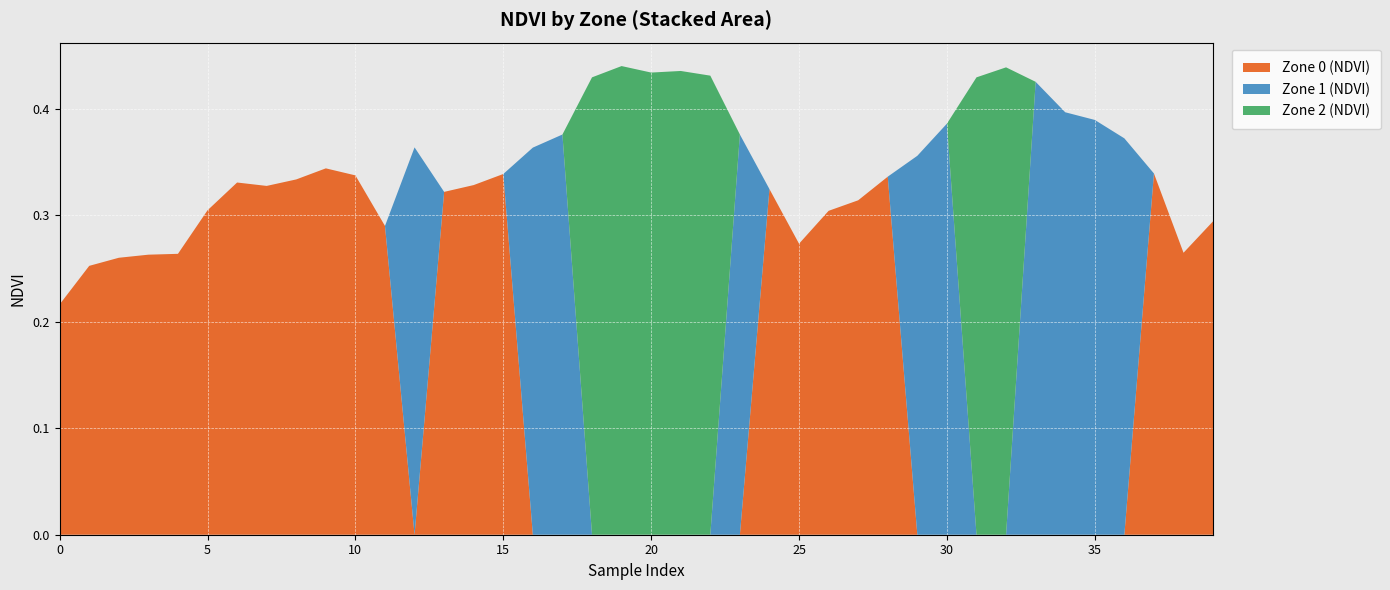

What is the approximate value of Zone 0 (NDVI) at 7?

0.3